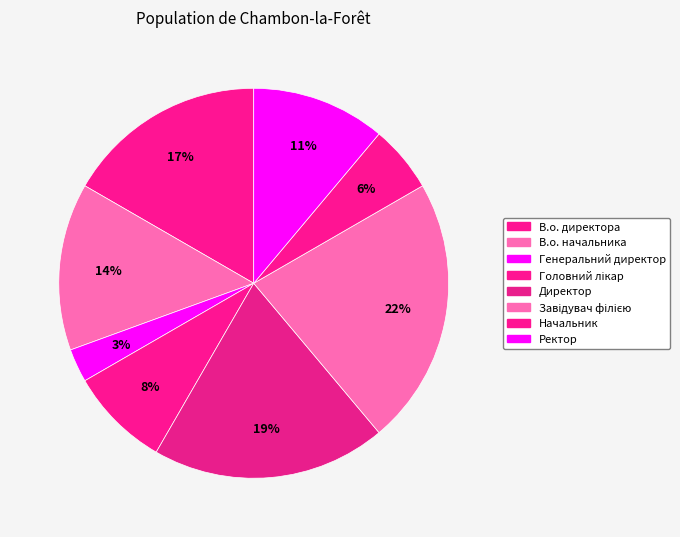

To the nearest percent, what is the difference between the В.о. директора and Головний лікар slice percentages?

8%